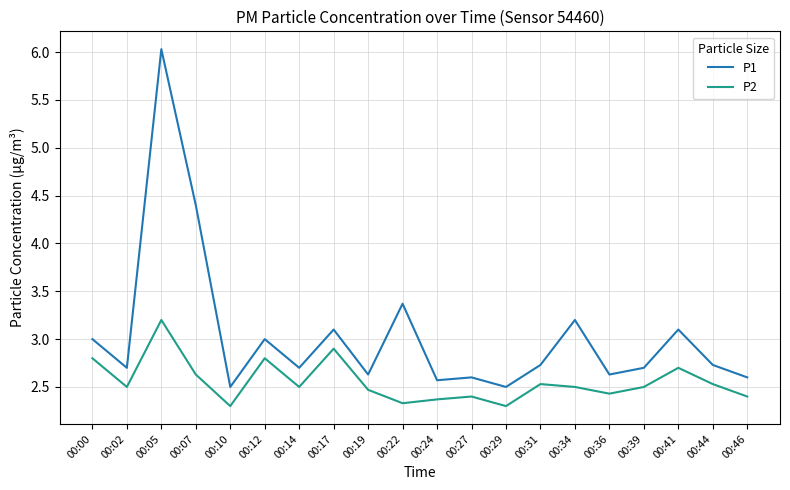

Where is the first local maximum for P2?

00:05